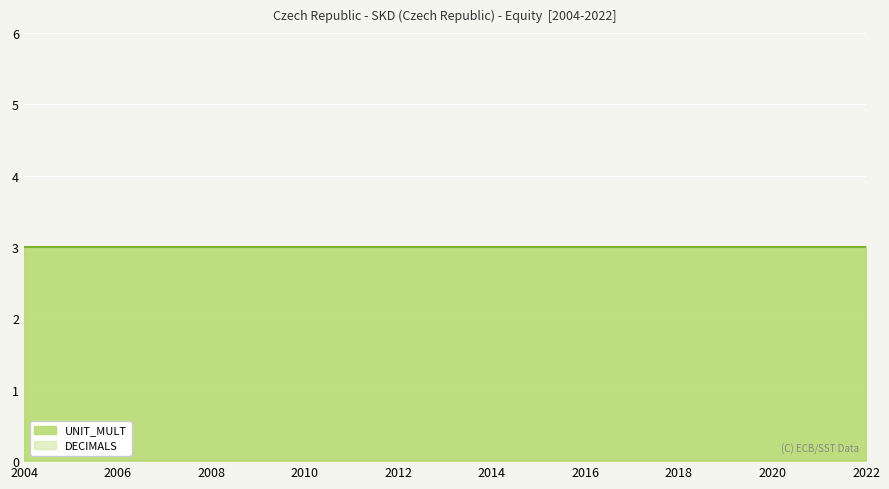

What are all the series names shown in the legend?

DECIMALS, UNIT_MULT